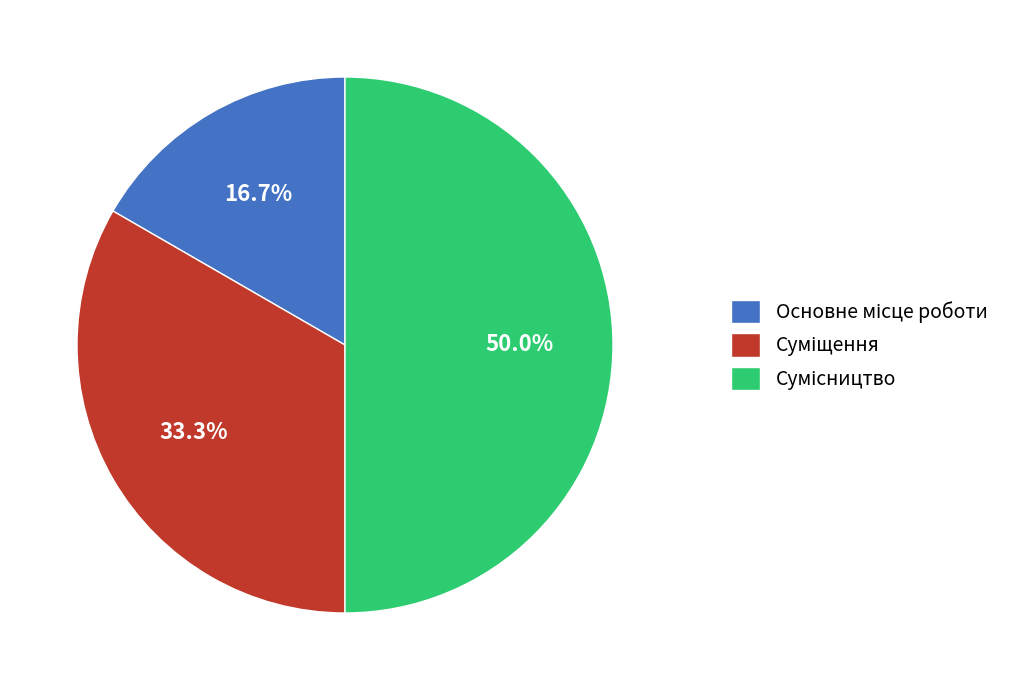

To the nearest percent, what portion does Основне місце роботи represent?

17%